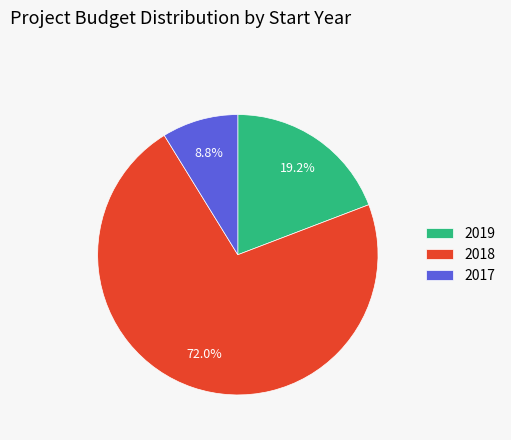

Rank the categories by value from lowest to highest.

2017, 2019, 2018